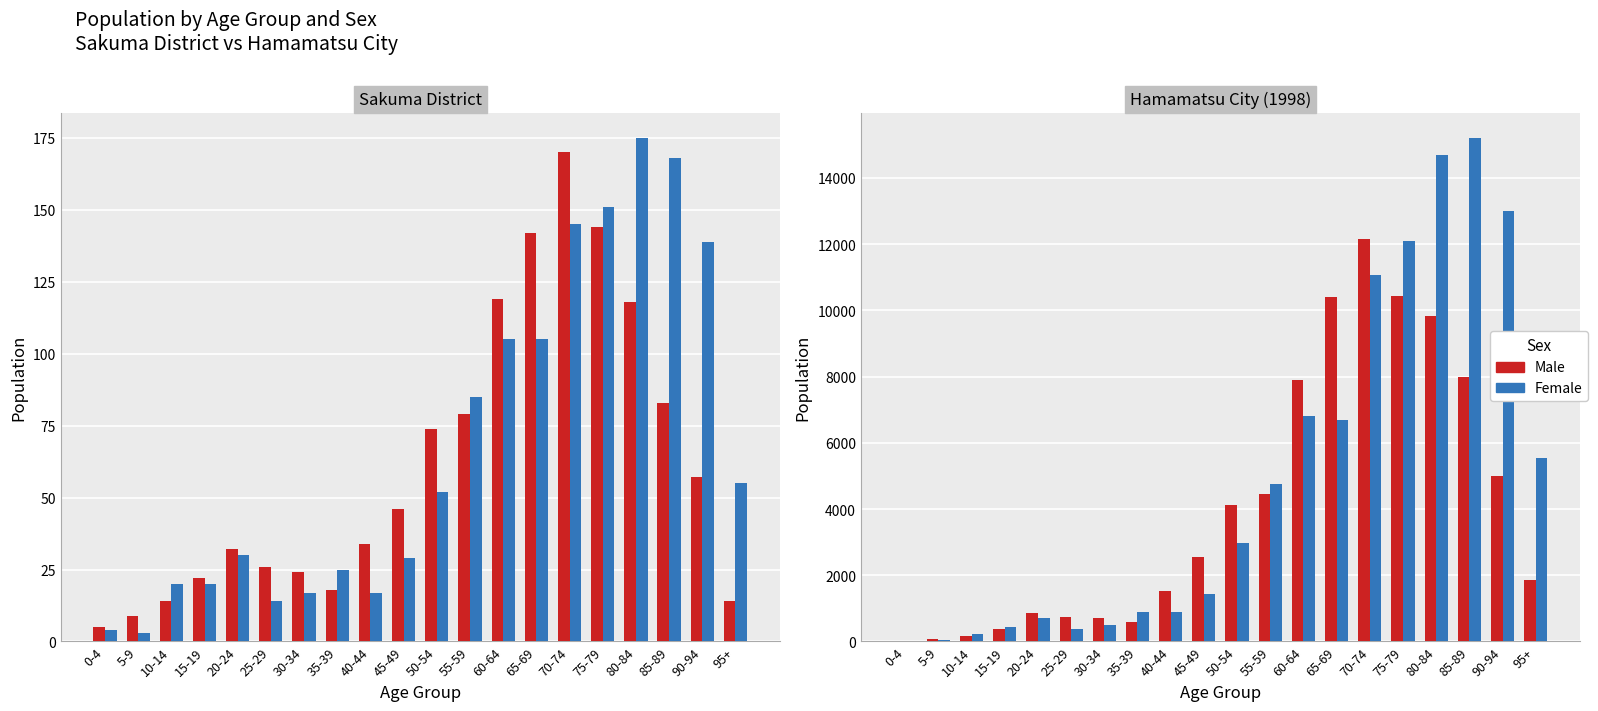

How many data points in Male are above 2539?

9